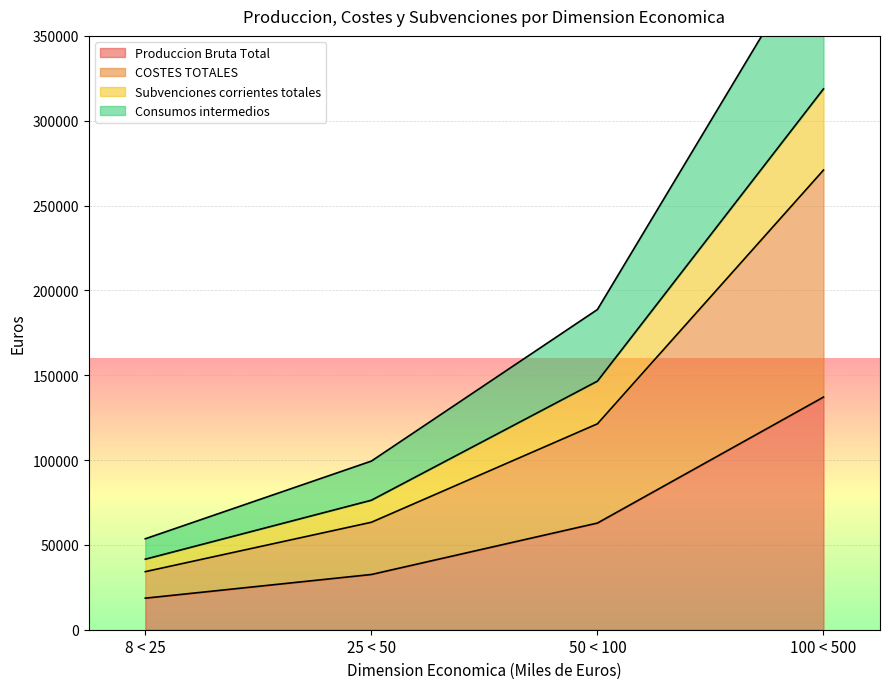

How many lines are shown in the chart?

4